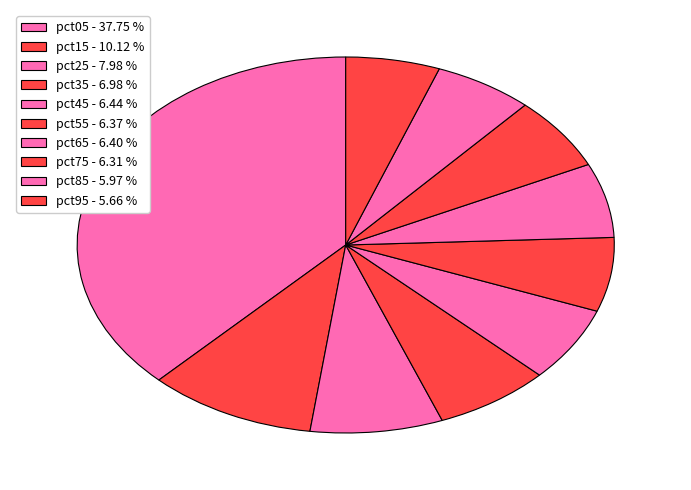

How many segments does this pie chart have?

10